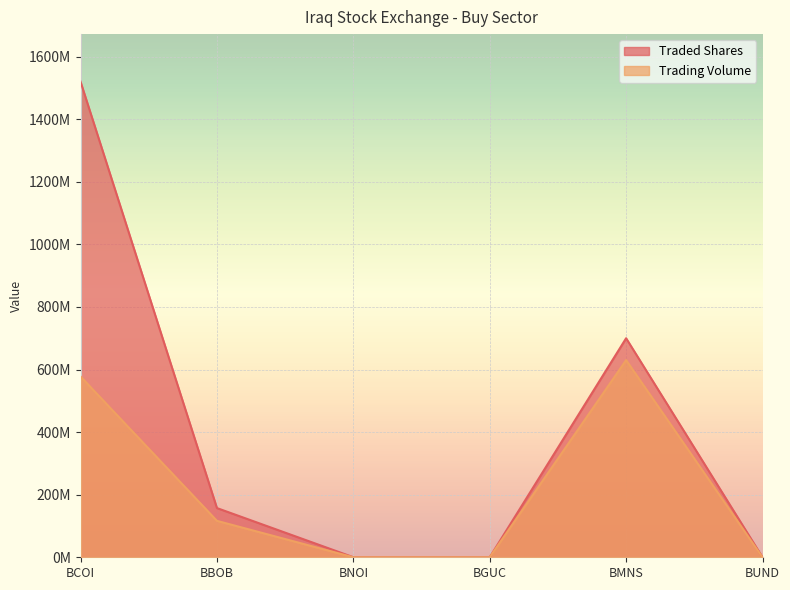

How many interior local valleys does the Traded Shares series have?

1